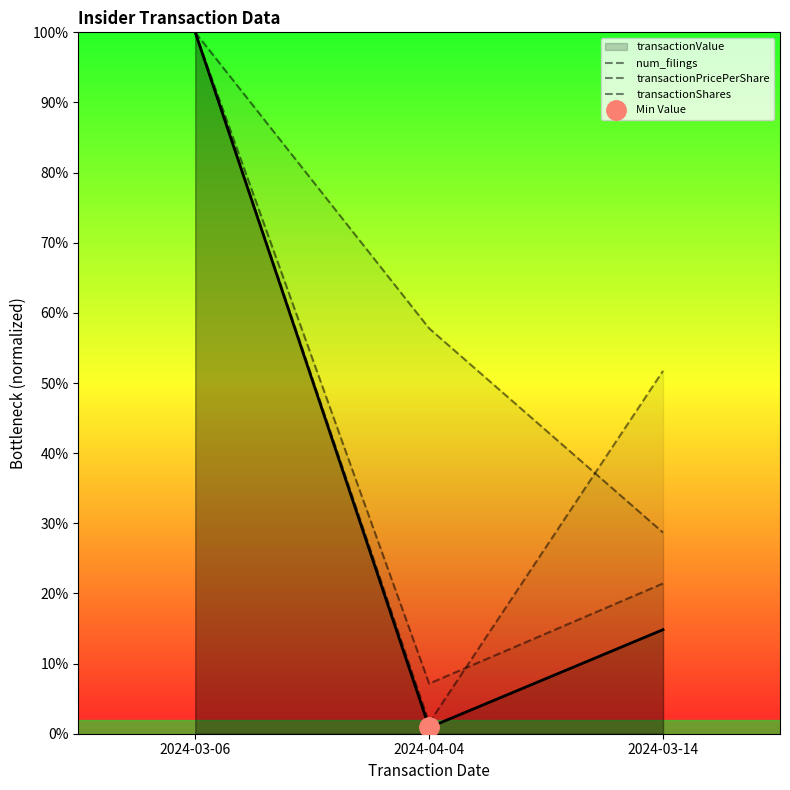

What is the highest value of the num_filings series?

1.0